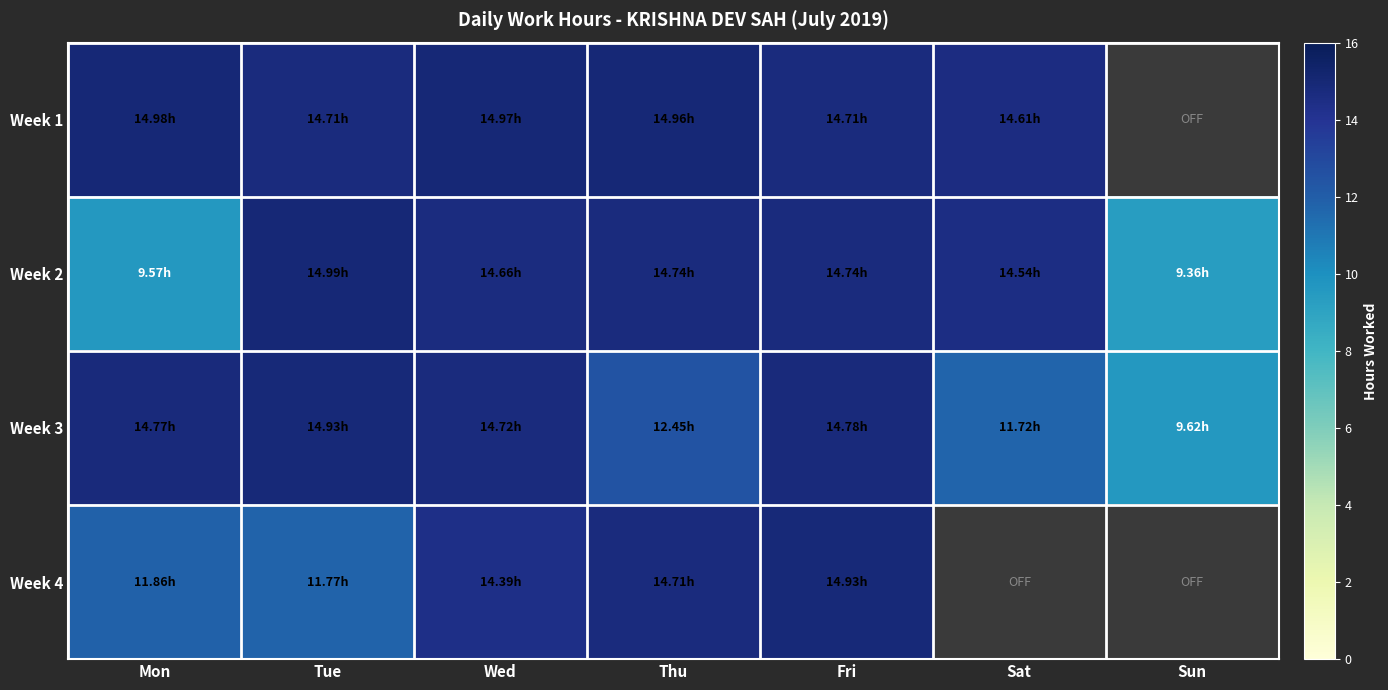

How many values in the Week 2 series exceed 14?

5